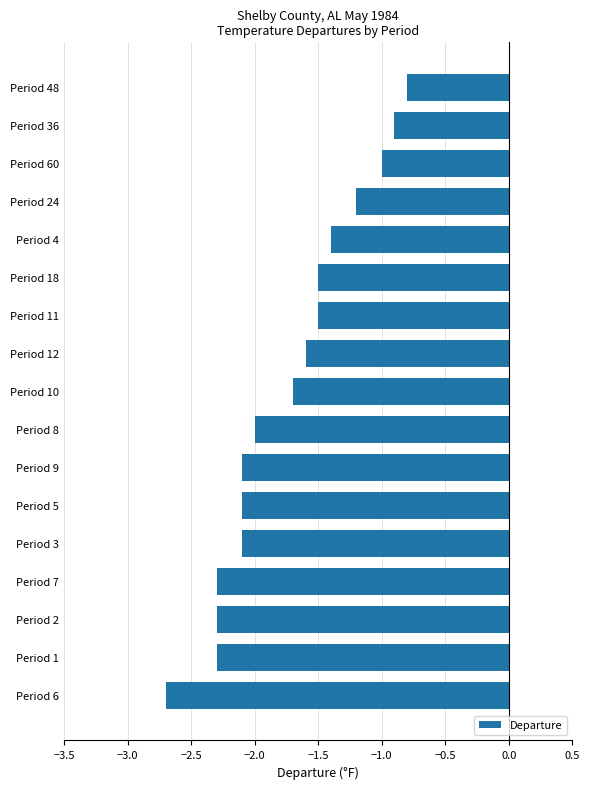

What is the sum of the values at Period 10 and Period 1?

-4.0